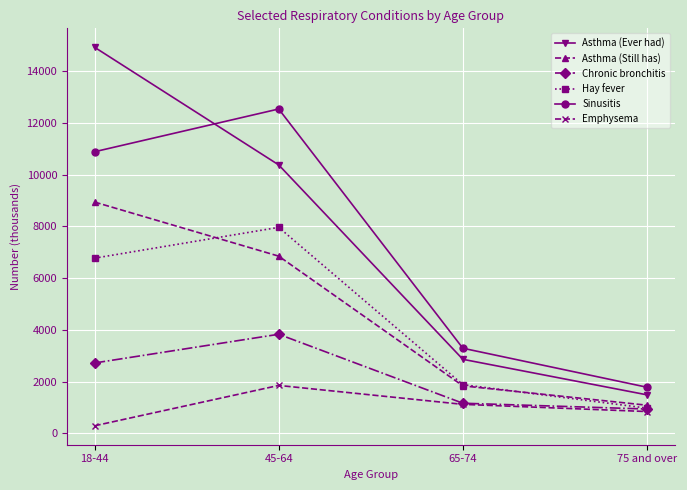

What is the value of the Asthma (Still has) point at the 2nd from the left?

6852